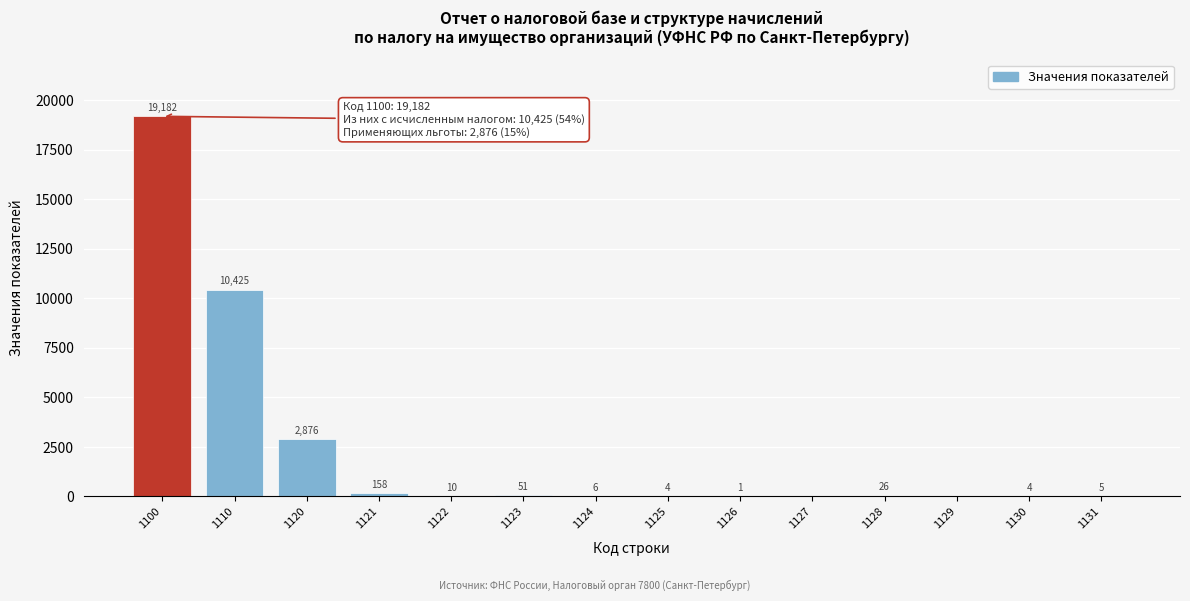

Reading left to right, list all the values displayed in this chart.

1100=19182	1110=10425	1120=2876	1121=158	1122=10	1123=51	1124=6	1125=4	1126=1	1127=0	1128=26	1129=0	1130=4	1131=5